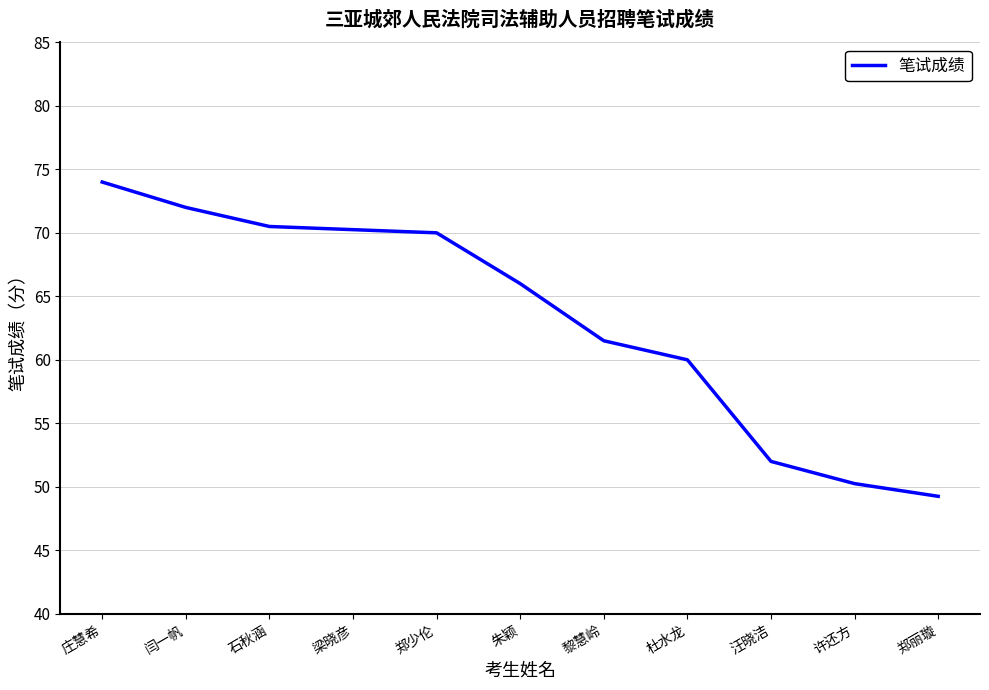

What is the difference between the values at 闫一帆 and 朱颖?

6.0